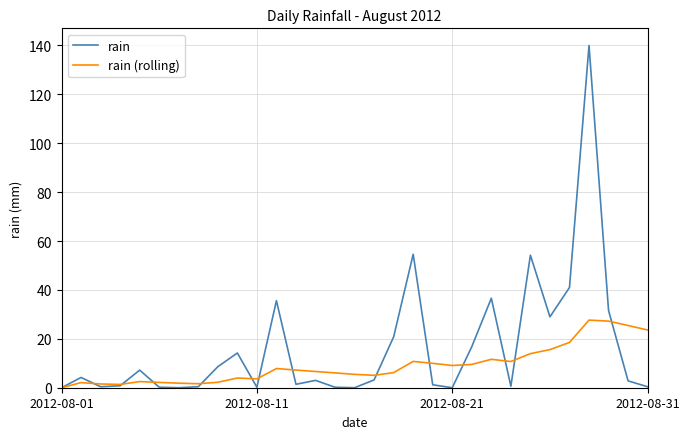

What is the highest value of the rain series?

140.0